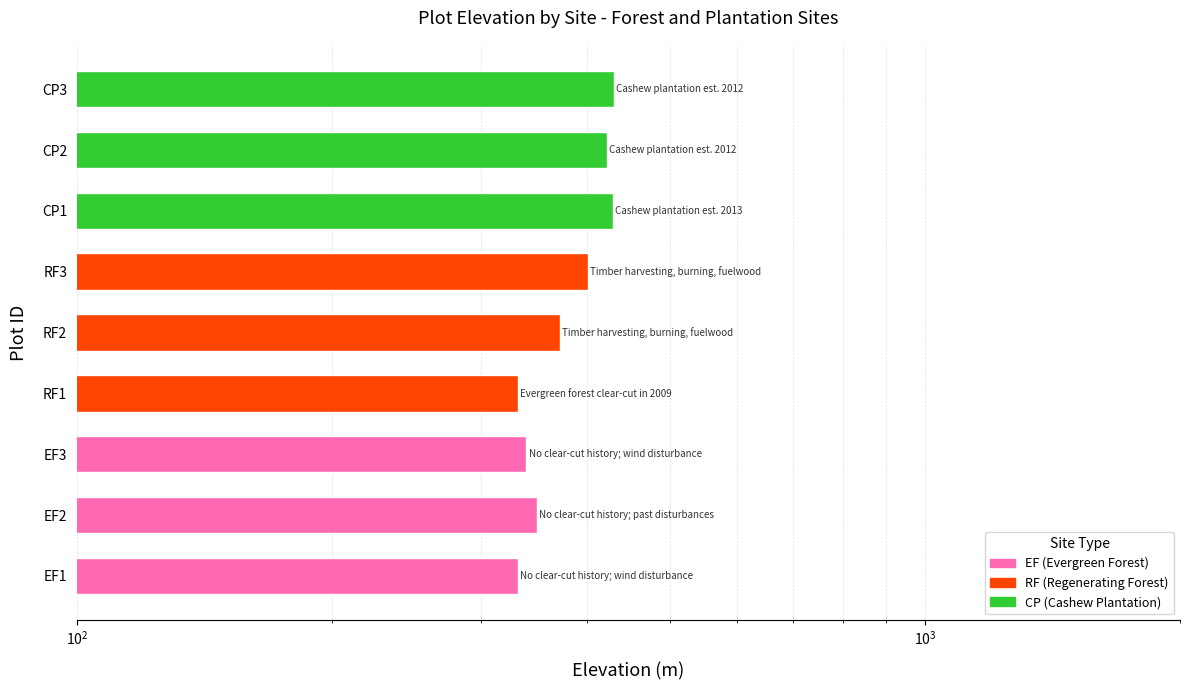

What value does the data have at CP2, to the nearest 10?

420